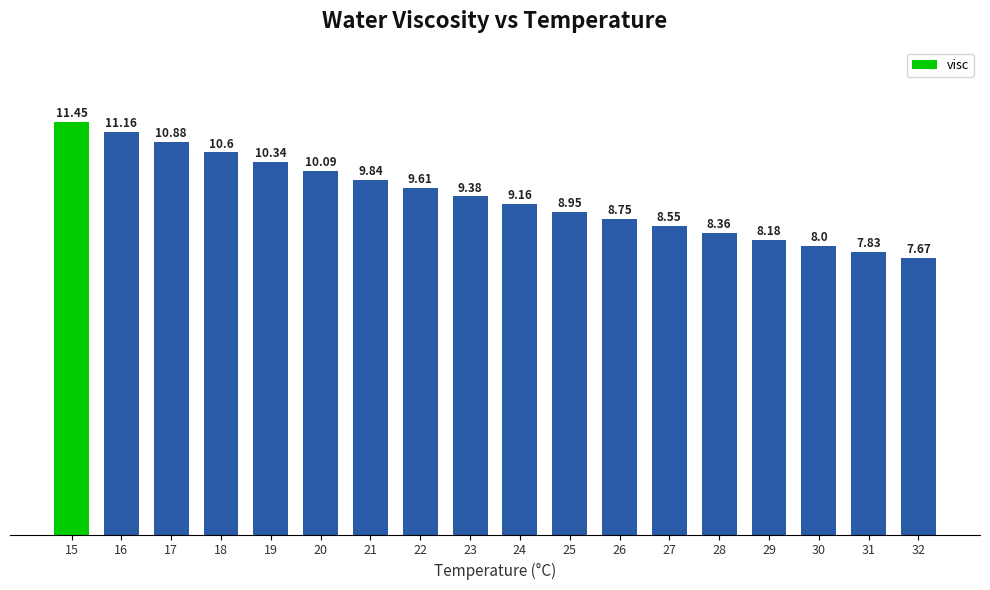

What is the sum of all values?

168.8